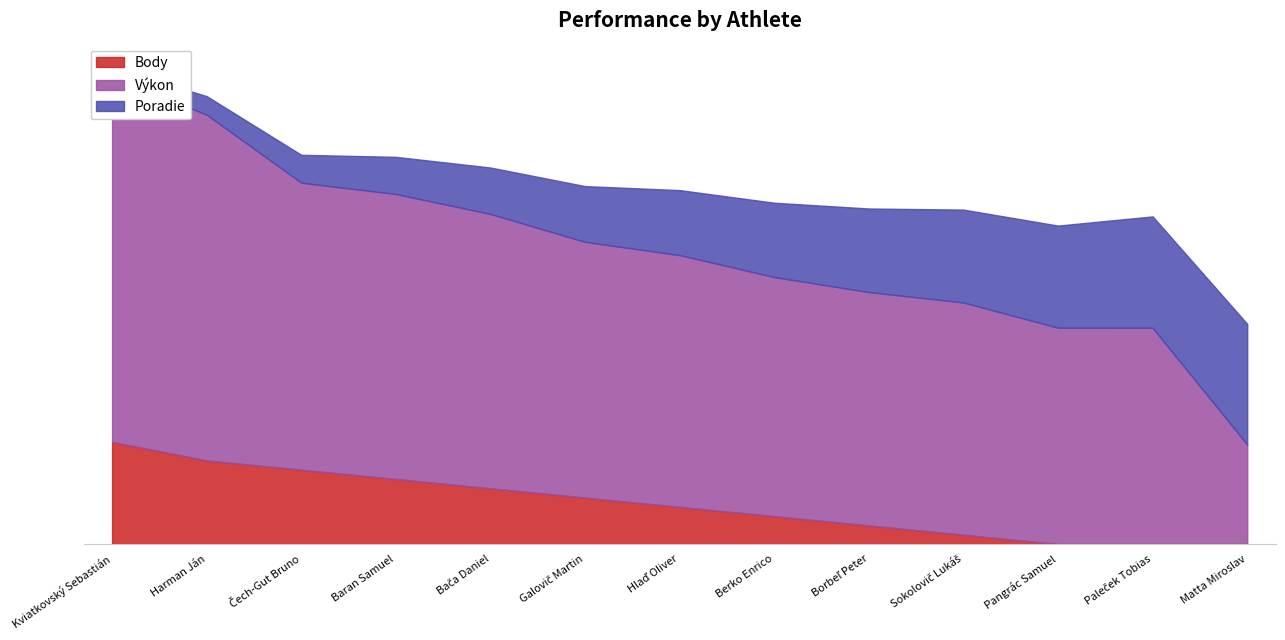

At which category is the sum across all series the highest?

Kviatkovský Sebastián